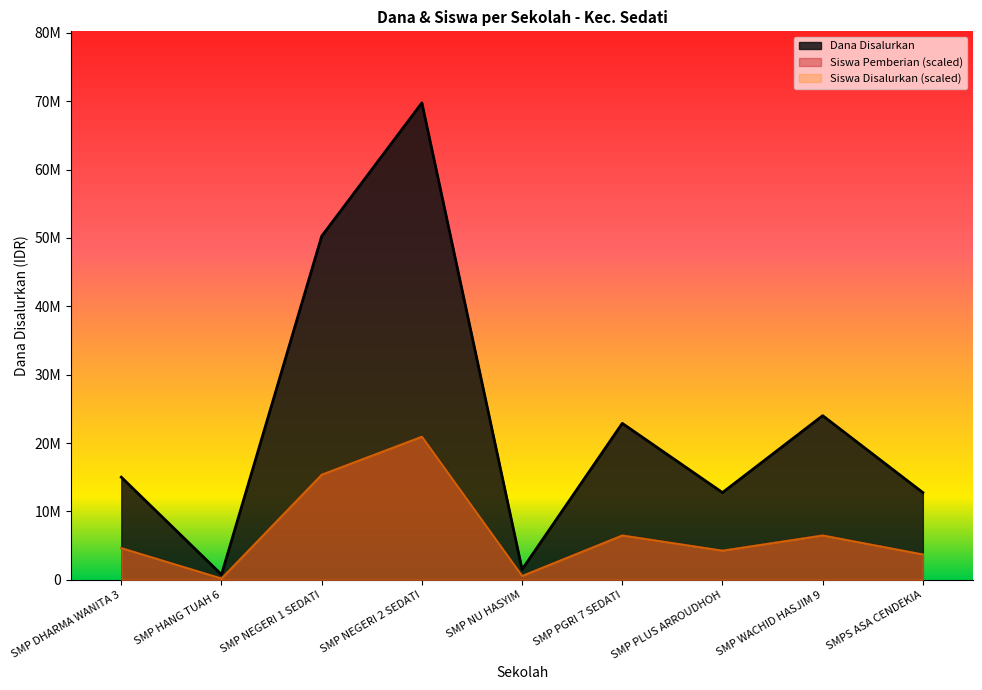

In Dana Disalurkan, how many points are lower than both neighbors (excluding endpoints)?

3